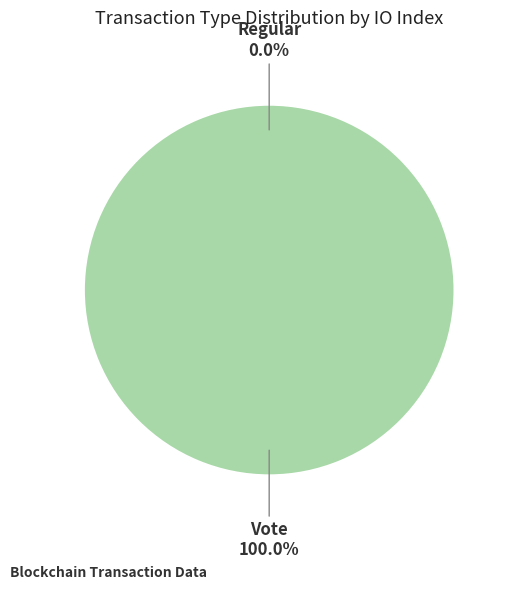

To the nearest percent, what is the difference between the largest and smallest slice percentages?

100%